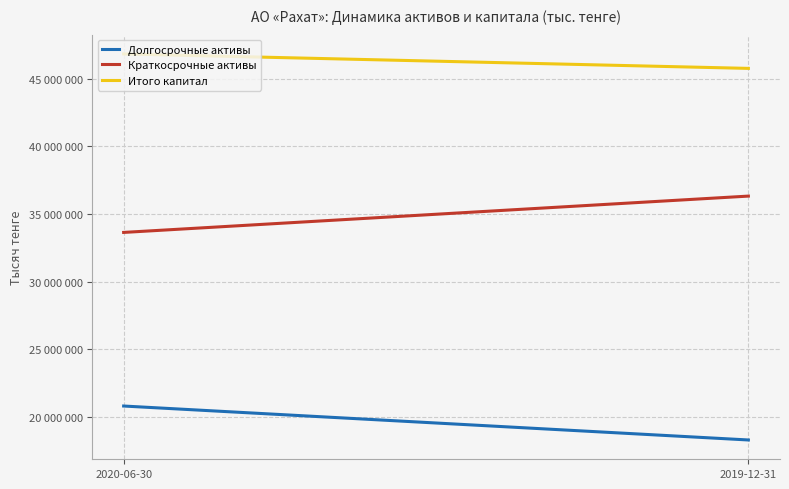

Reading left to right, list all the values displayed in this chart.

Долгосрочные активы: 2020-06-30=20816124	2019-12-31=18308543
Краткосрочные активы: 2020-06-30=33637040	2019-12-31=36320038
Итого капитал: 2020-06-30=46818457	2019-12-31=45751373